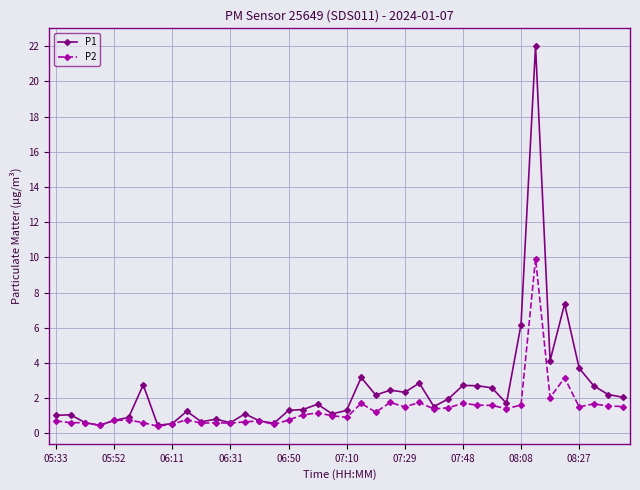

Which series has the largest total across all categories?

P1